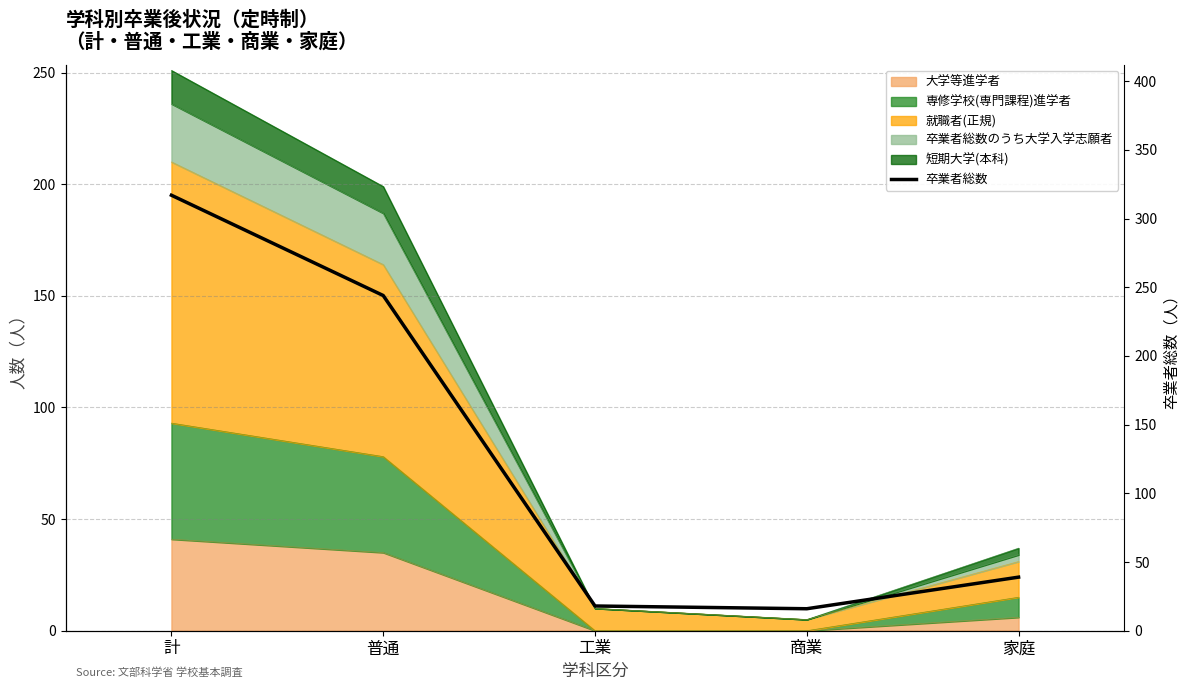

What is the change in value from 計 to 普通?

-73